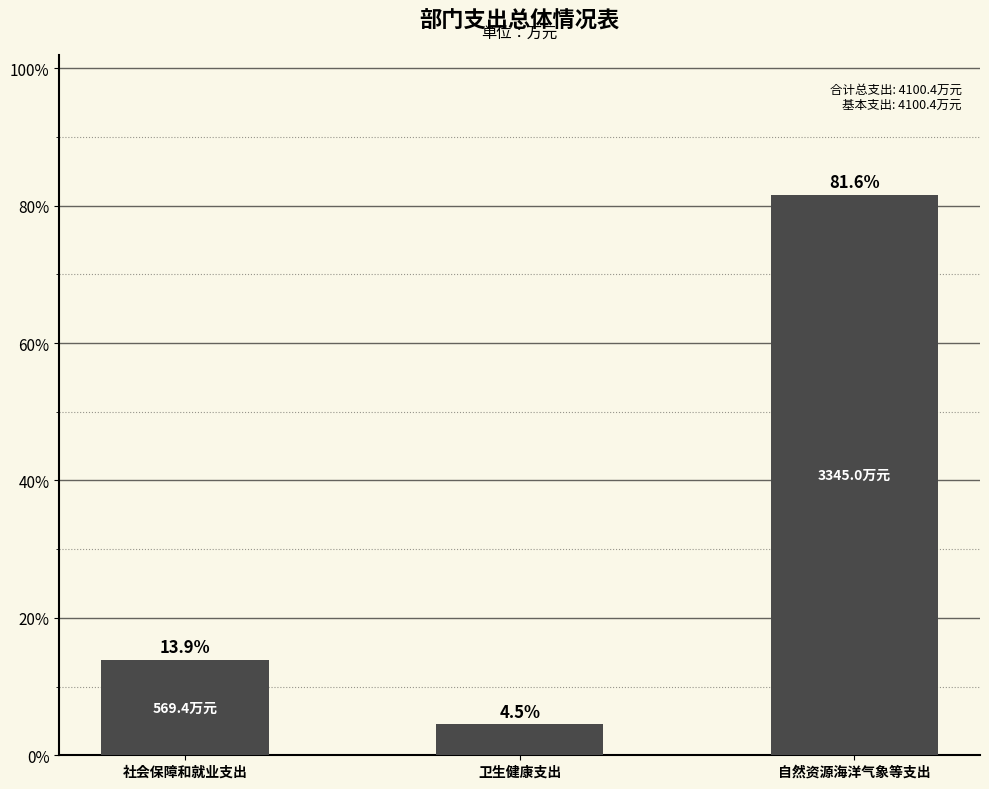

What is the difference between the maximum and minimum values?

77.0